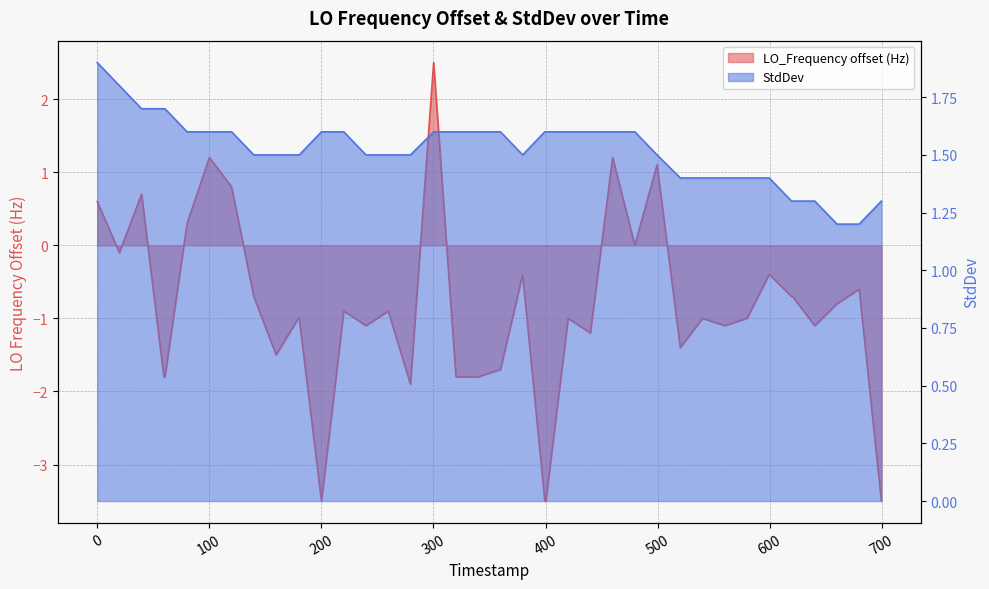

In StdDev, how many points are lower than both neighbors (excluding endpoints)?

1